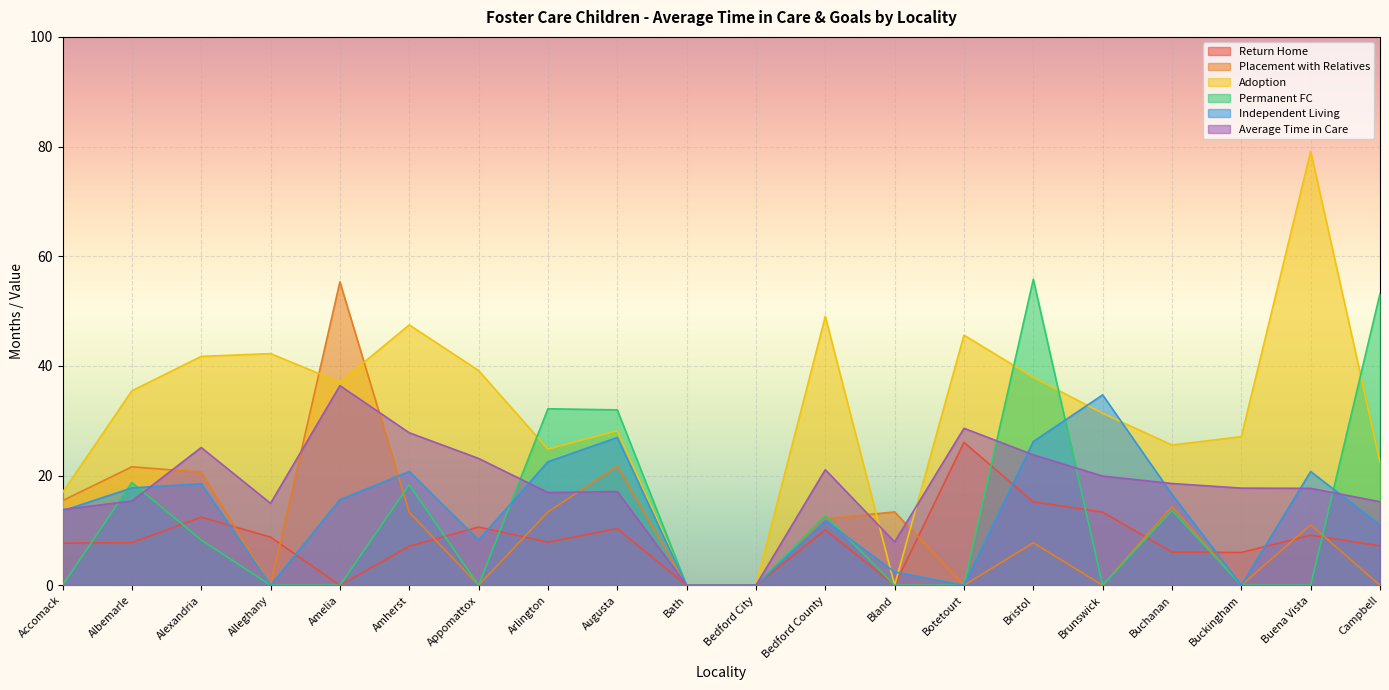

What position from the left is Buckingham?

18